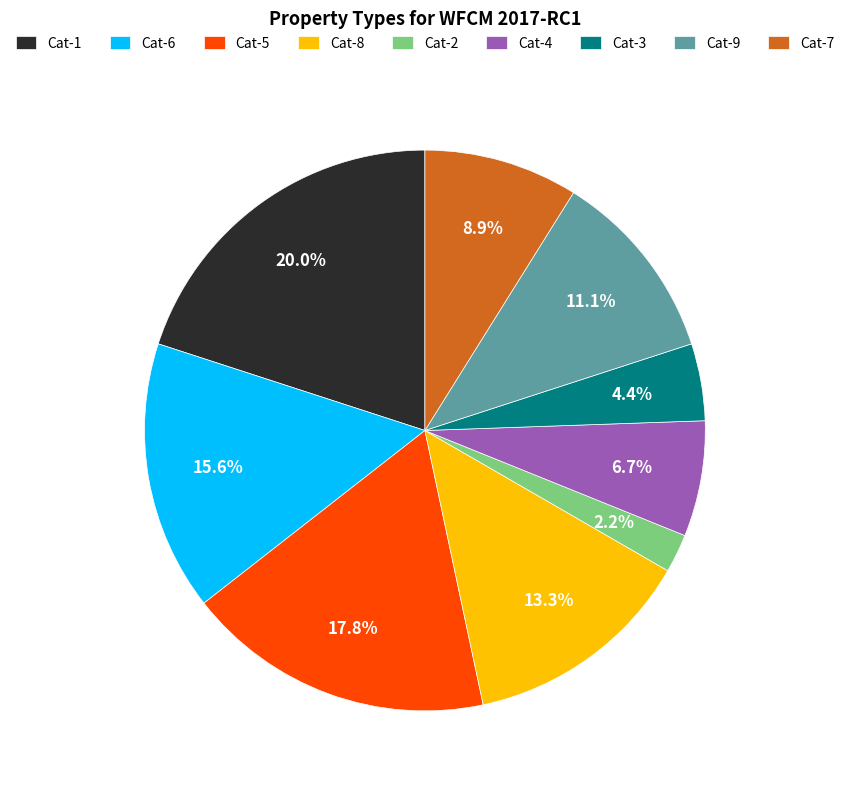

Count the number of slices in the pie.

9